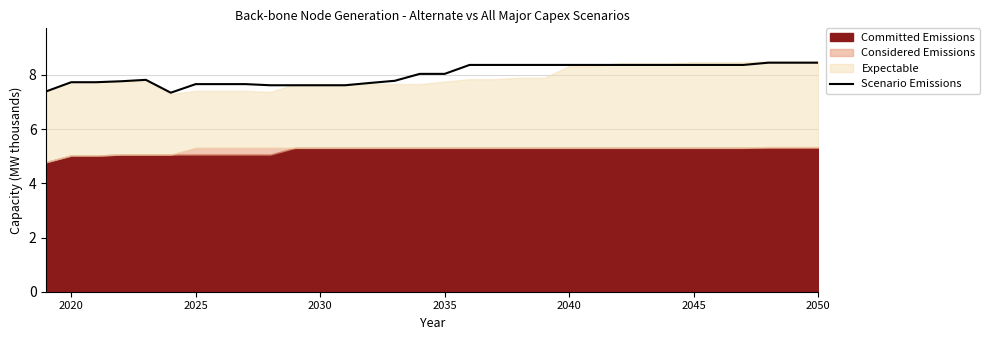

The Scenario Emissions series shows 7.7 at 2020. True or false?

True